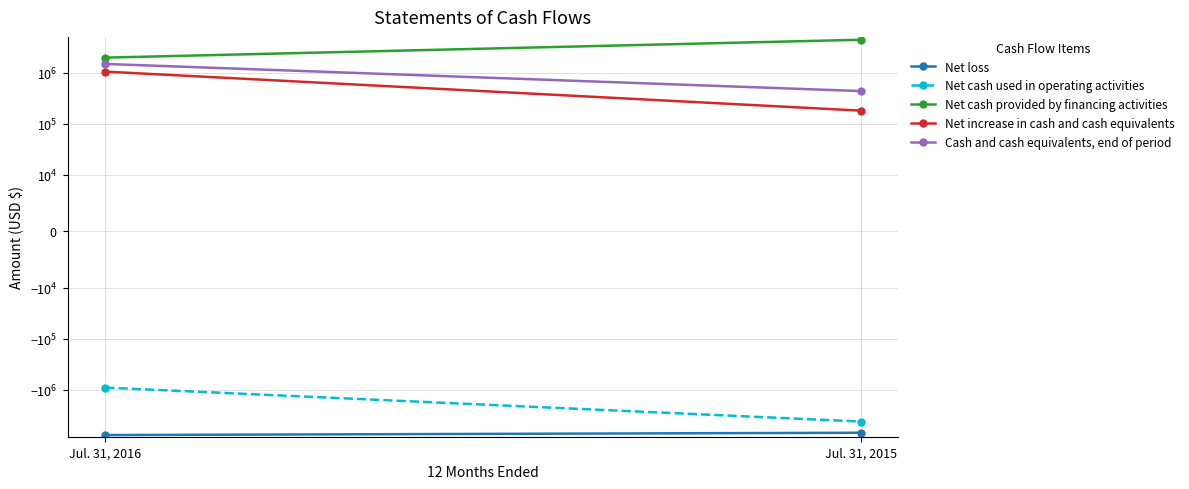

At which label is Net loss closest to -7426064?

Jul. 31, 2015